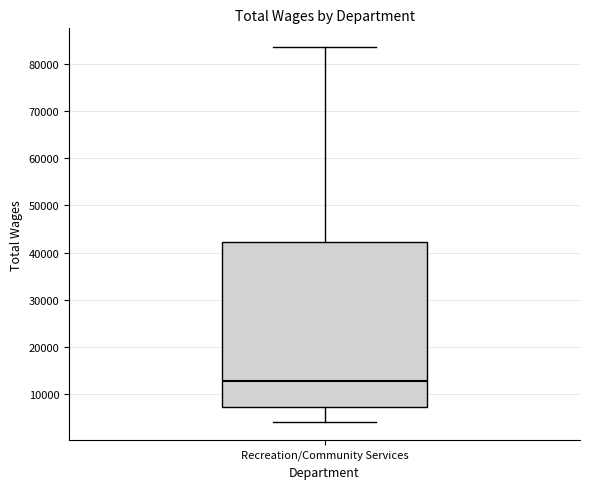

Where does the median line of the box for Recreation/Community Services sit on the y-axis? The values are not printed on the chart, so give them approximately, as read against the axis.

13000